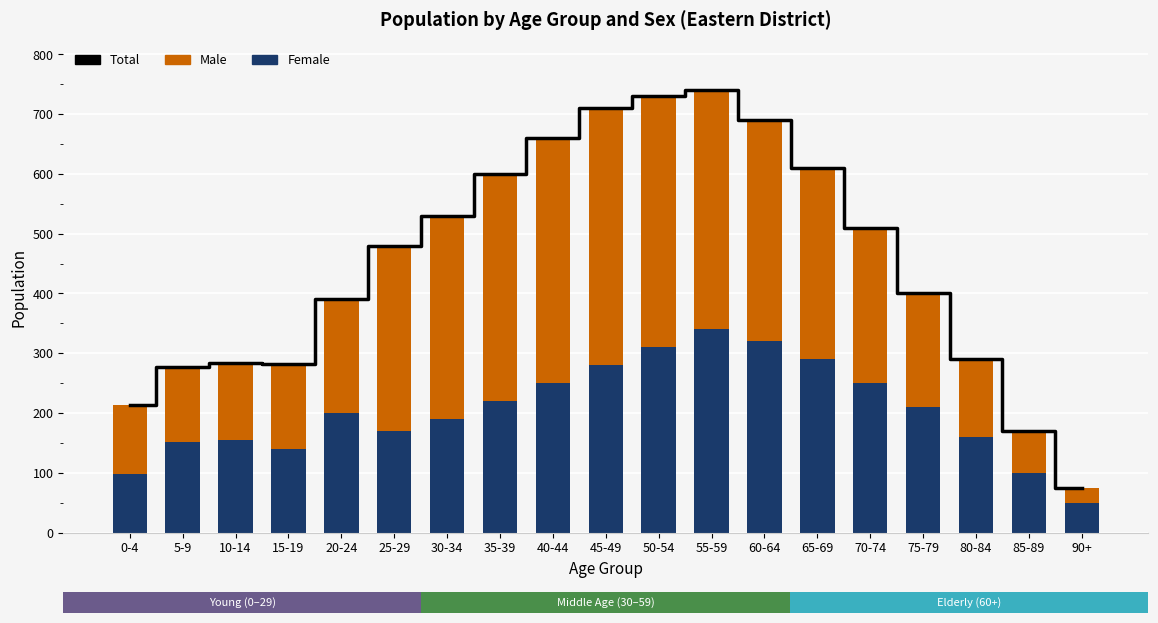

Which series has the largest range (max minus min)?

Total